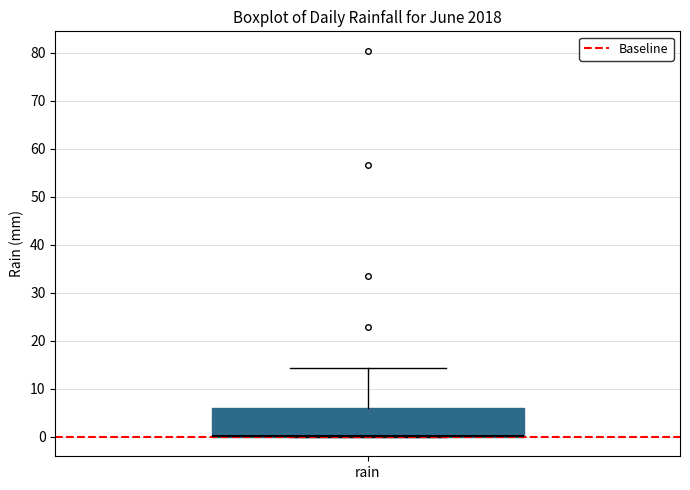

Read this box plot against the y-axis: the position of the median line, the range covered by the box, and the ends of both whiskers. The values are not printed on the chart, so give them approximately, as read against the axis.

median 0 (drawn on the box's lower edge), box 0 to 6, whiskers 0 to 14